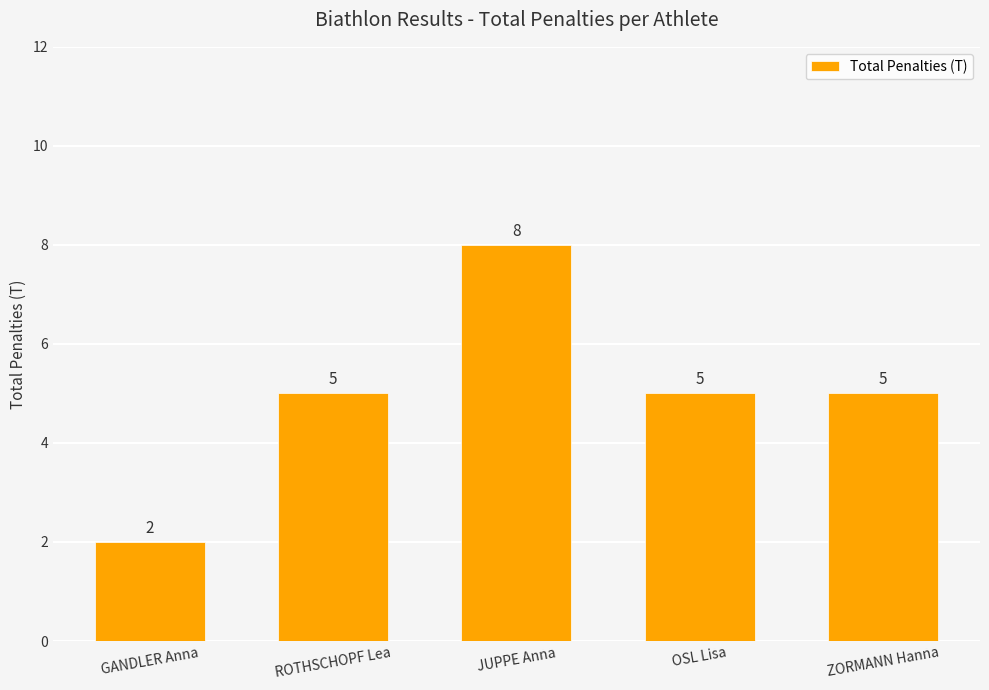

Are the bars grouped side by side (vs. stacked)?

No